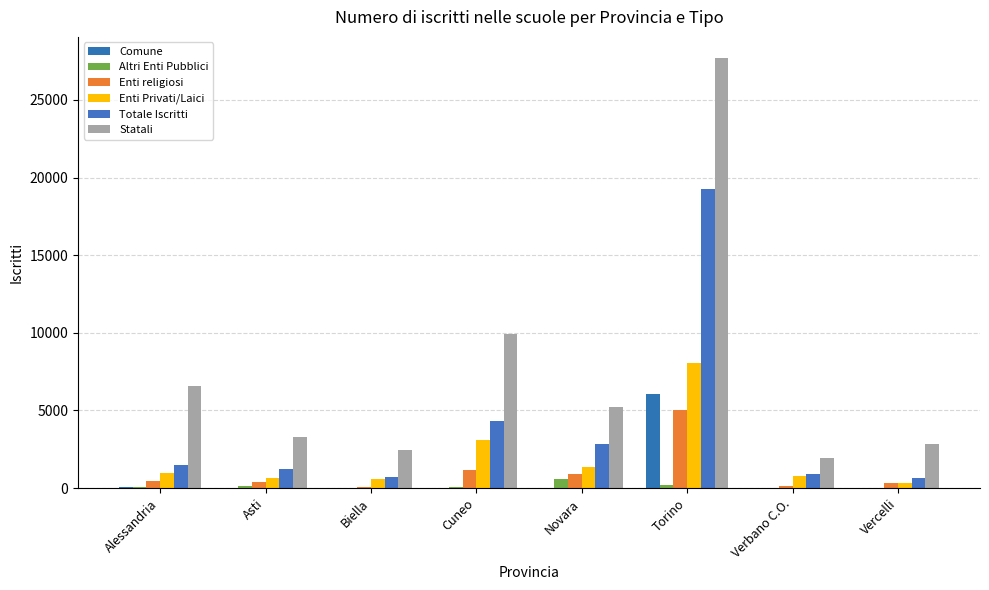

What are all the series names shown in the legend?

Comune, Altri Enti Pubblici, Enti religiosi, Enti Privati/Laici, Totale Iscritti, Statali